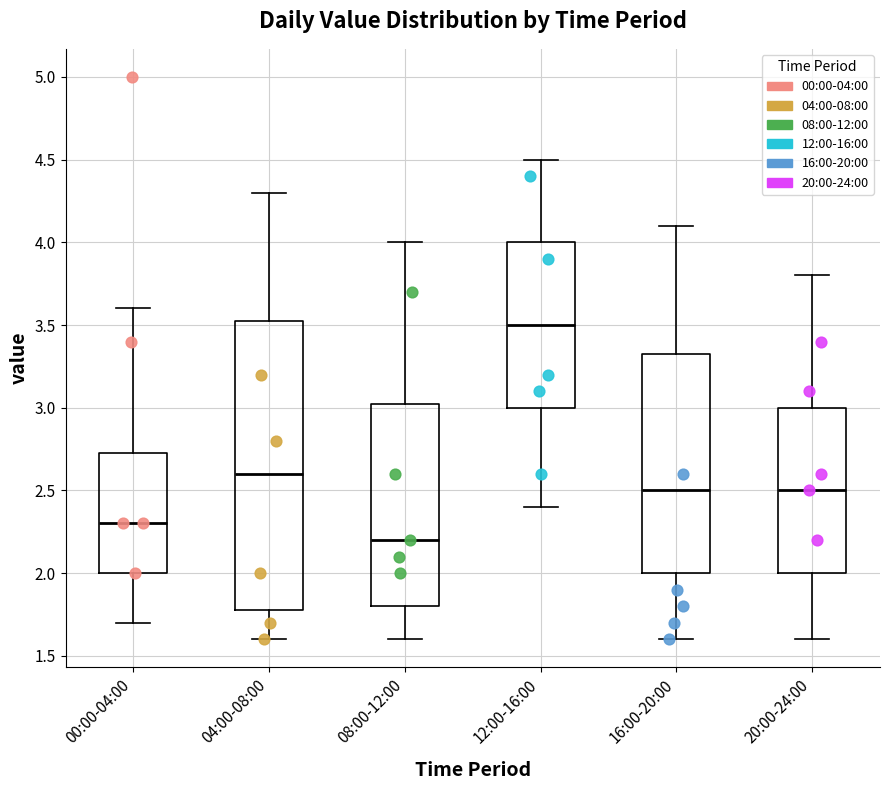

Reading left to right, read every box against the y-axis: the position of its median line, the range the box covers, and the ends of its whiskers. The values are not printed on the chart, so give them approximately, as read against the axis.

00:00-04:00: median 2.30, box 2.00 to 2.75, whiskers 1.70 to 3.60
04:00-08:00: median 2.60, box 1.80 to 3.55, whiskers 1.60 to 4.30
08:00-12:00: median 2.20, box 1.80 to 3.05, whiskers 1.60 to 4.00
12:00-16:00: median 3.50, box 3.00 to 4.00, whiskers 2.40 to 4.50
16:00-20:00: median 2.50, box 2.00 to 3.35, whiskers 1.60 to 4.10
20:00-24:00: median 2.50, box 2.00 to 3.00, whiskers 1.60 to 3.80